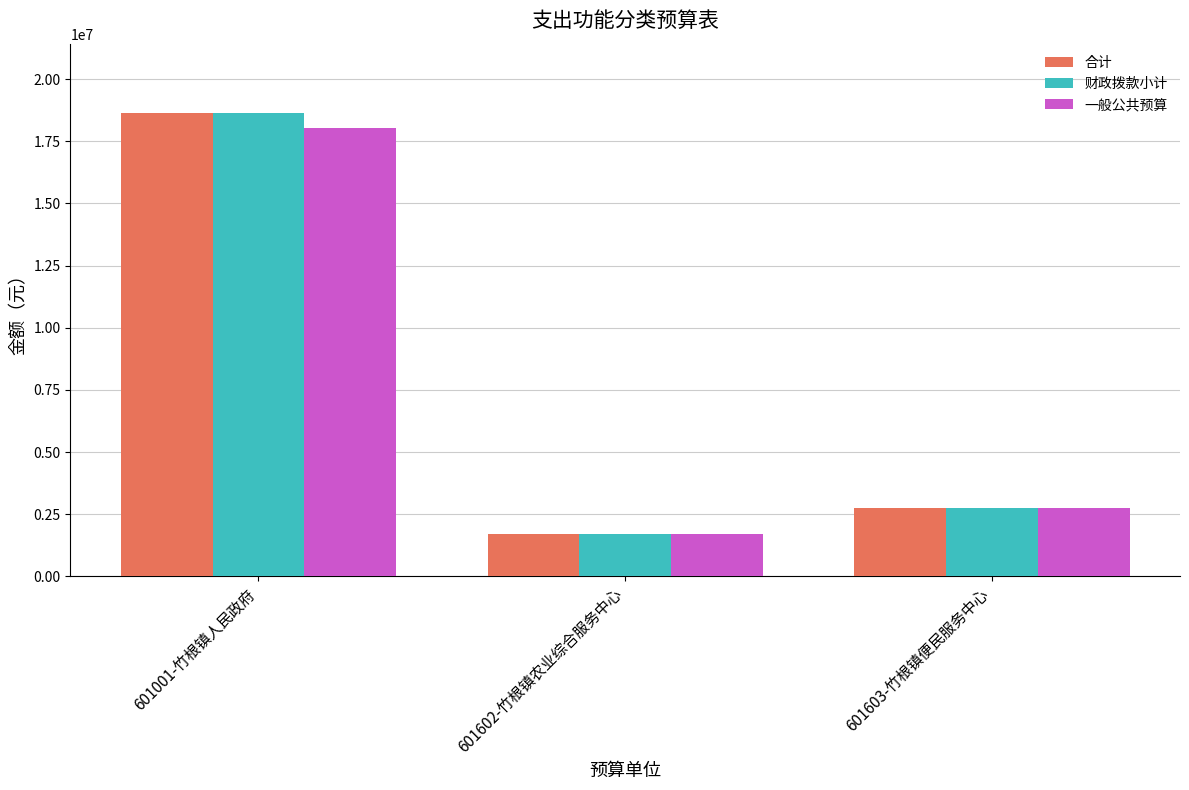

How many distinct data groups are displayed?

3